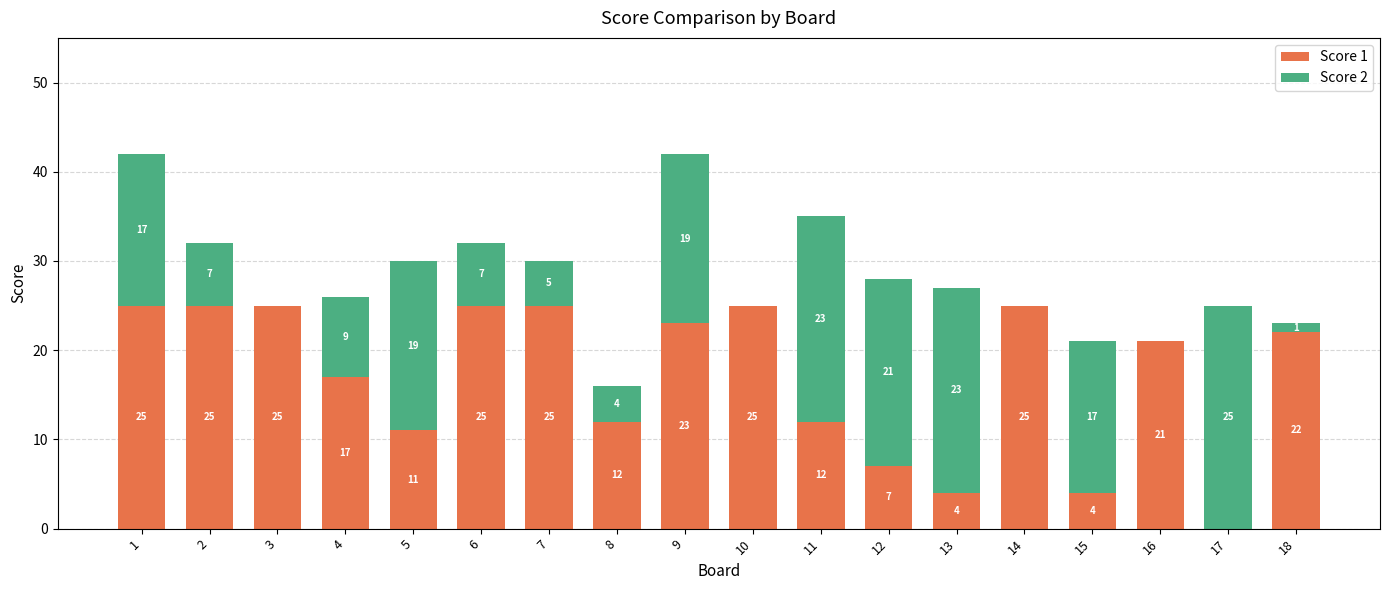

What is the sum of all Score 1 values?

308